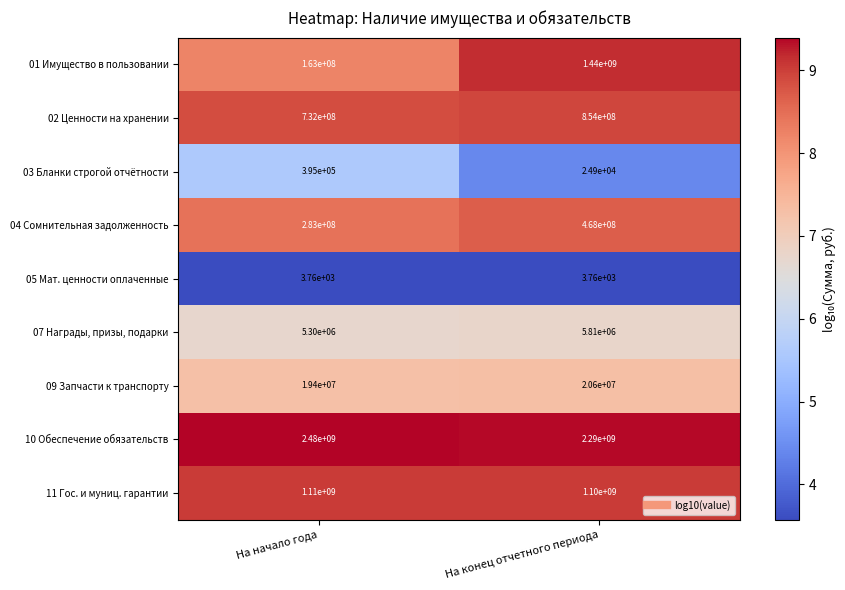

What is the spread (max minus min) of values at На начало года?

2479996240